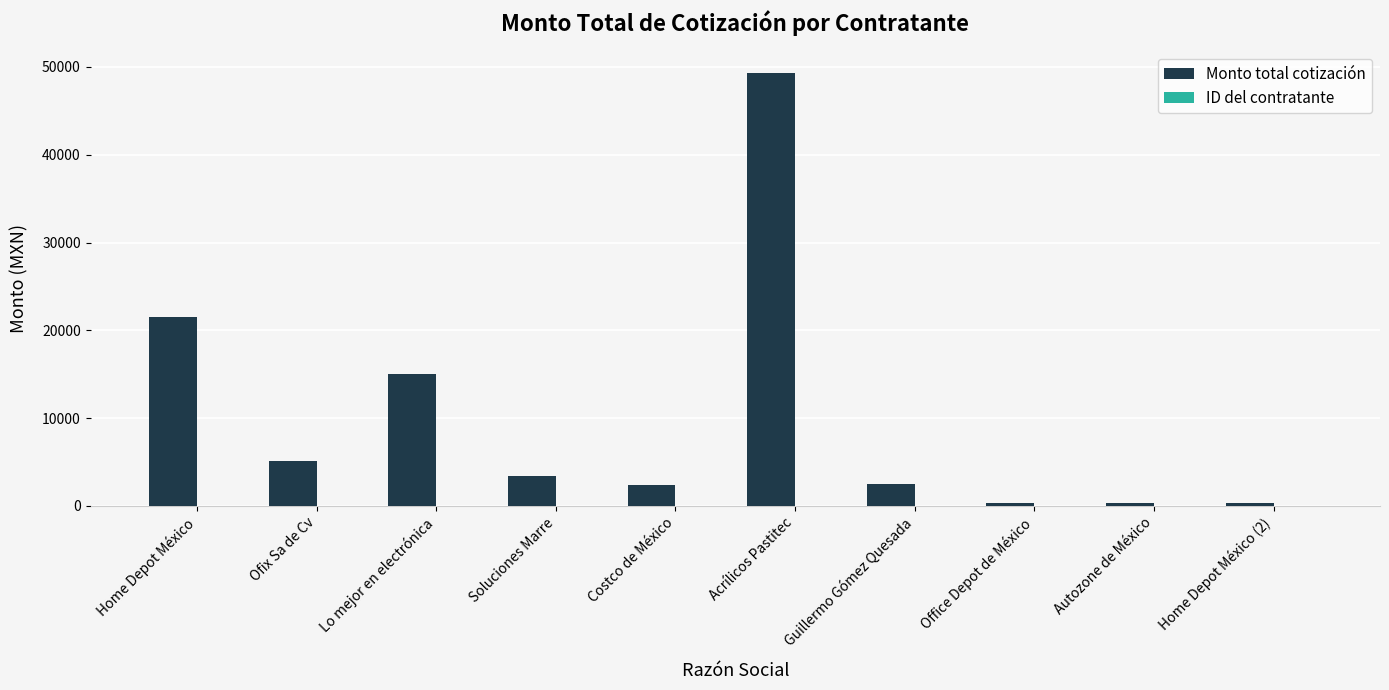

Does the chart contain stacked bars?

No